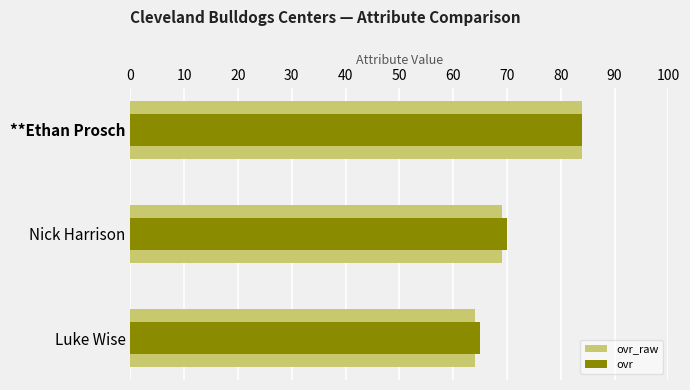

Reading left to right, extract all data points from this chart.

ovr_raw: 84	69	64
ovr: 84	70	65